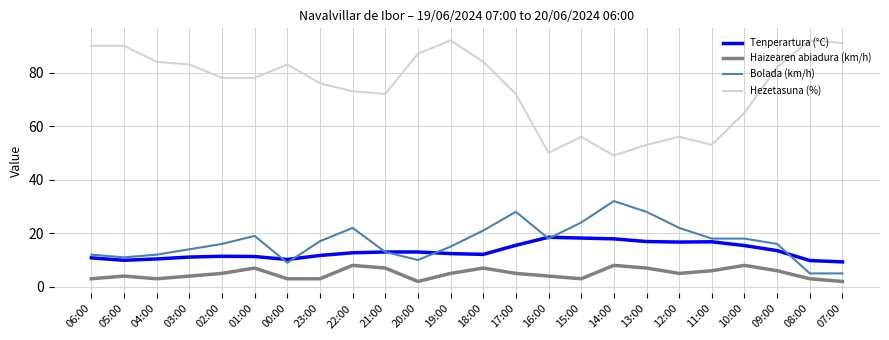

What is the maximum value shown in the chart?

92.0